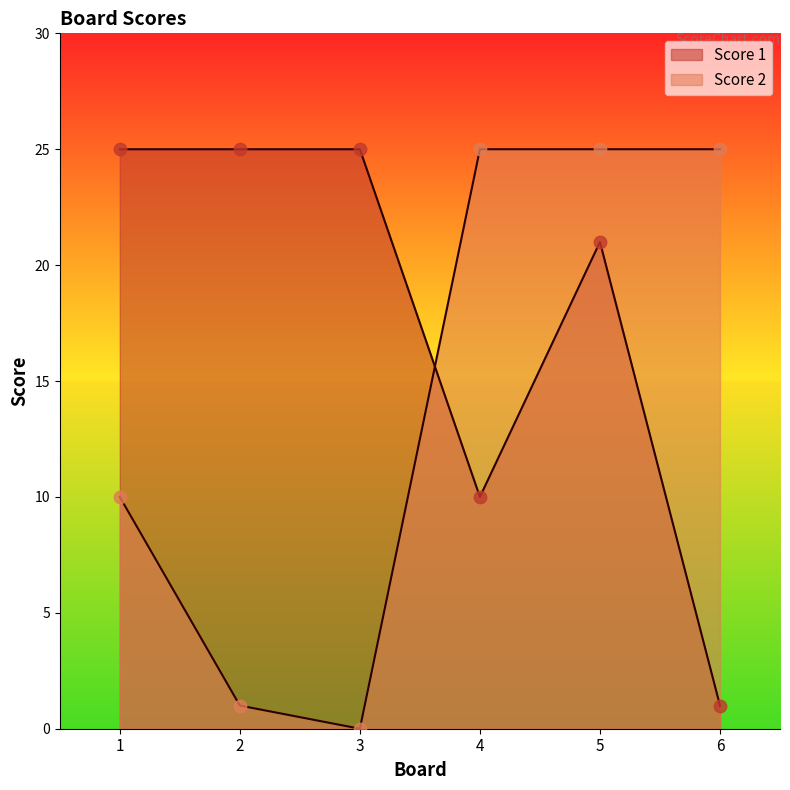

Which series reaches the maximum Y coordinate?

Score 1